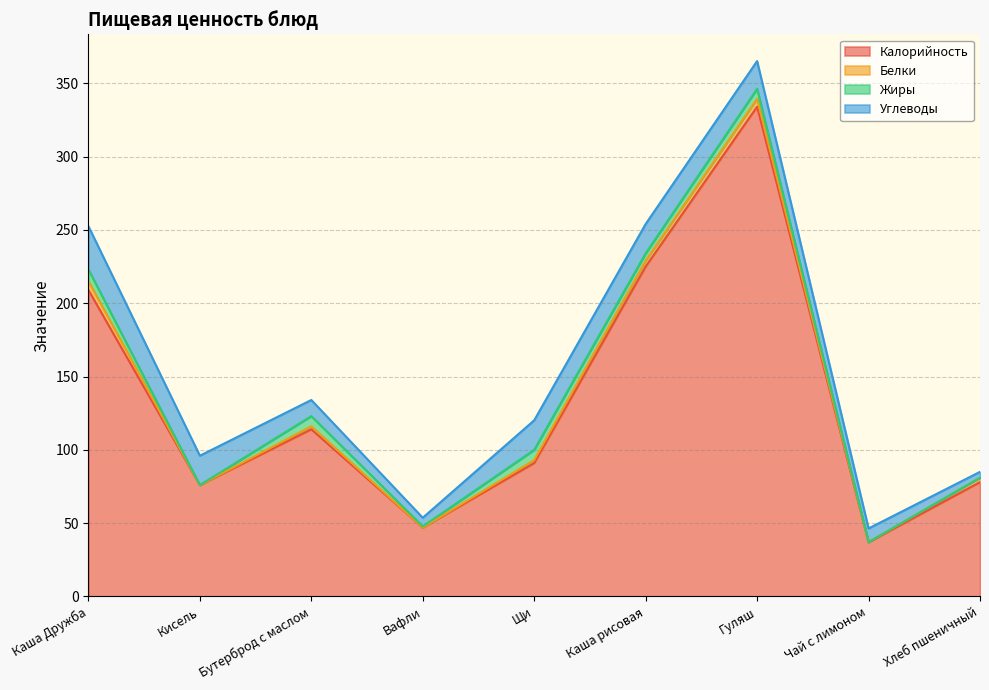

Where does the Углеводы series first go above 18?

Каша Дружба